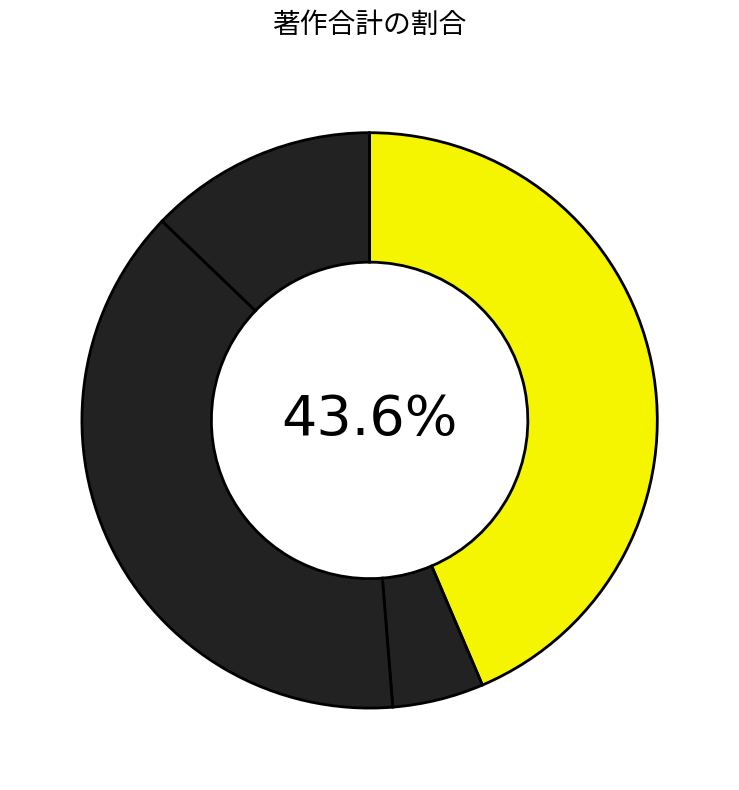

Rank the categories by value from lowest to highest.

吉村 好之, 今西 正樹, 宮本 理人, 土屋 浩一郎, 石澤 啓介